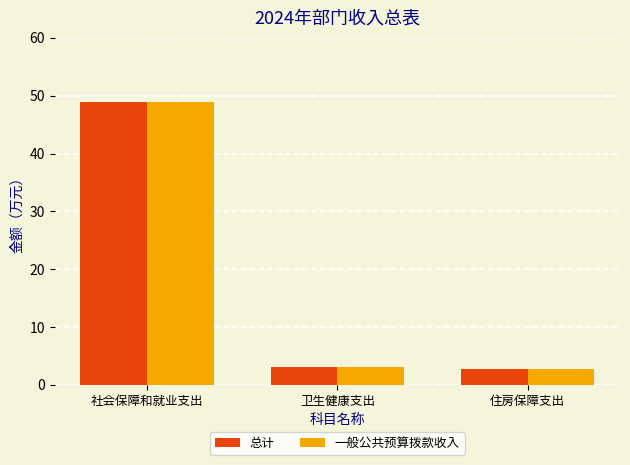

What is the minimum value for 总计?

2.8